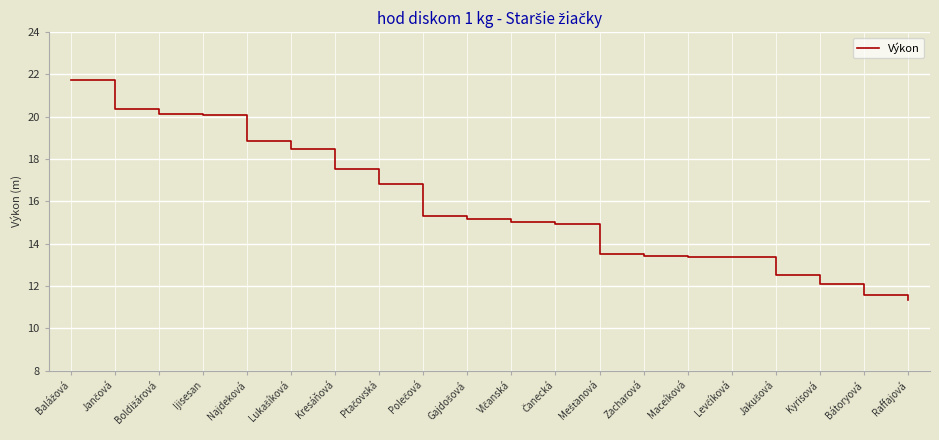

What is the minimum value shown in the chart?

11.4